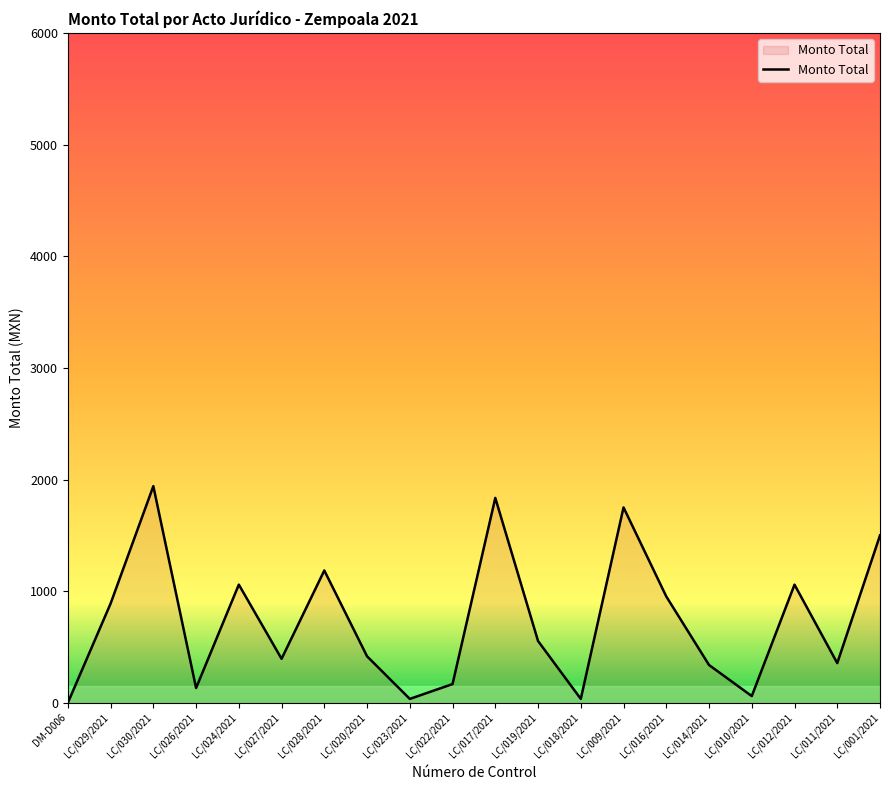

Where is the data nearest to the value 970?

LC/016/2021